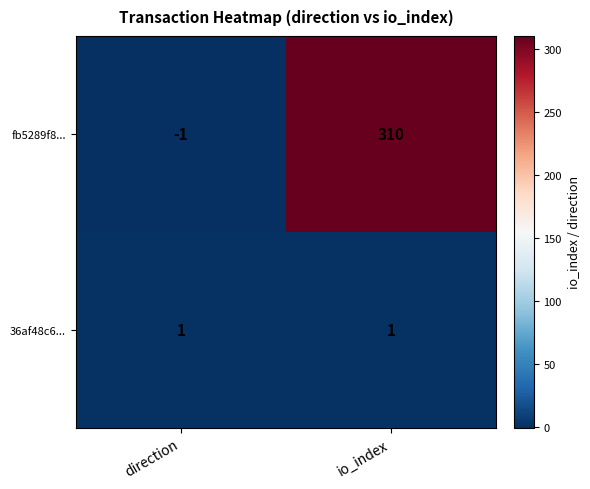

How many distinct data groups are displayed?

2